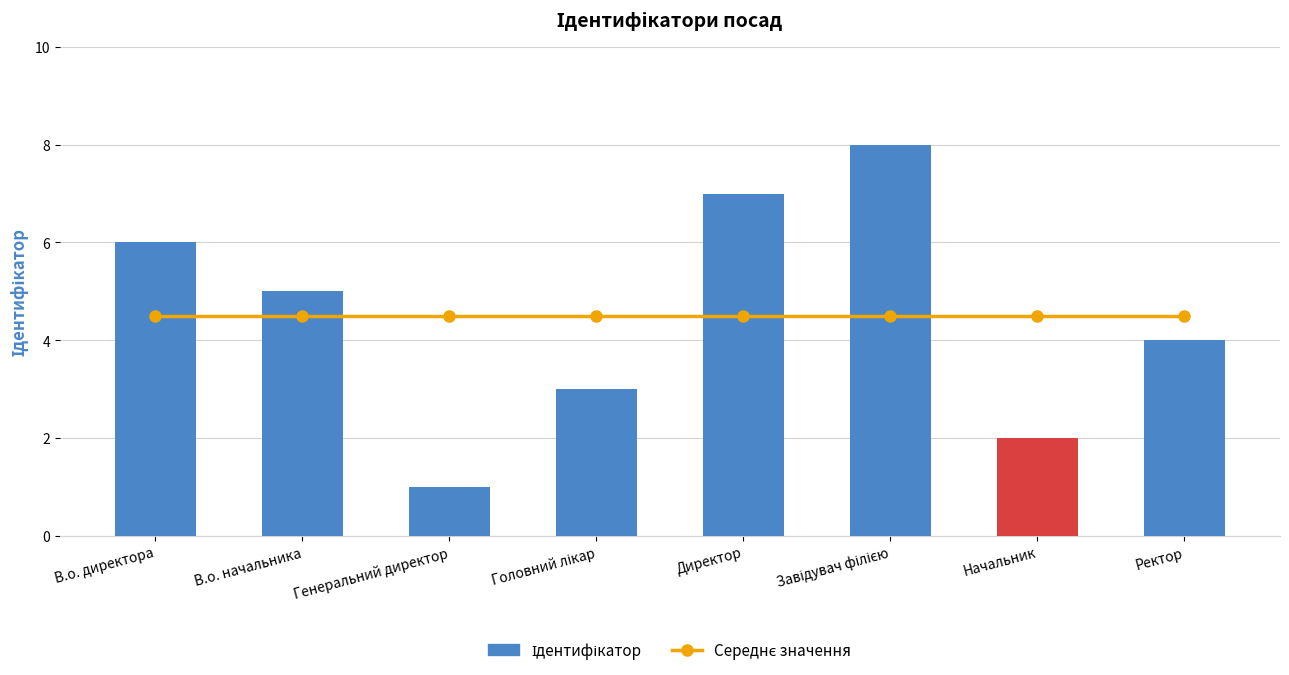

Reading right to left, list all the values displayed in this chart.

Середнє значення: Ректор=4.5	Начальник=4.5	Завідувач філією=4.5	Директор=4.5	Головний лікар=4.5	Генеральний директор=4.5	В.о. начальника=4.5	В.о. директора=4.5
Ідентифікатор: Ректор=4.0	Начальник=2.0	Завідувач філією=8.0	Директор=7.0	Головний лікар=3.0	Генеральний директор=1.0	В.о. начальника=5.0	В.о. директора=6.0